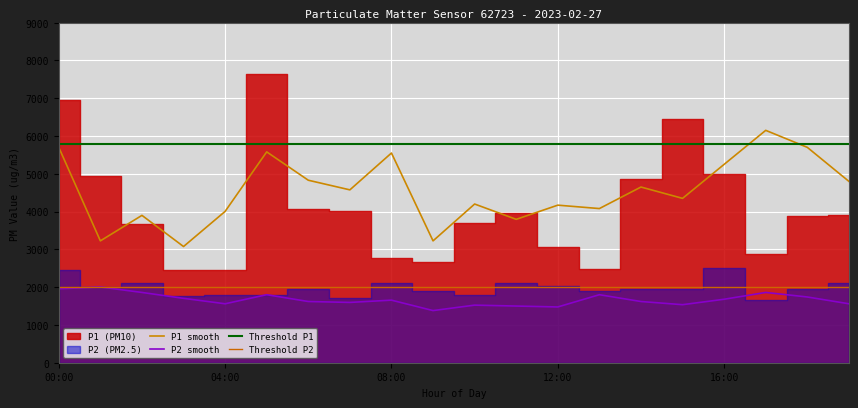

What is the label of the 11th point from the right?

09:00